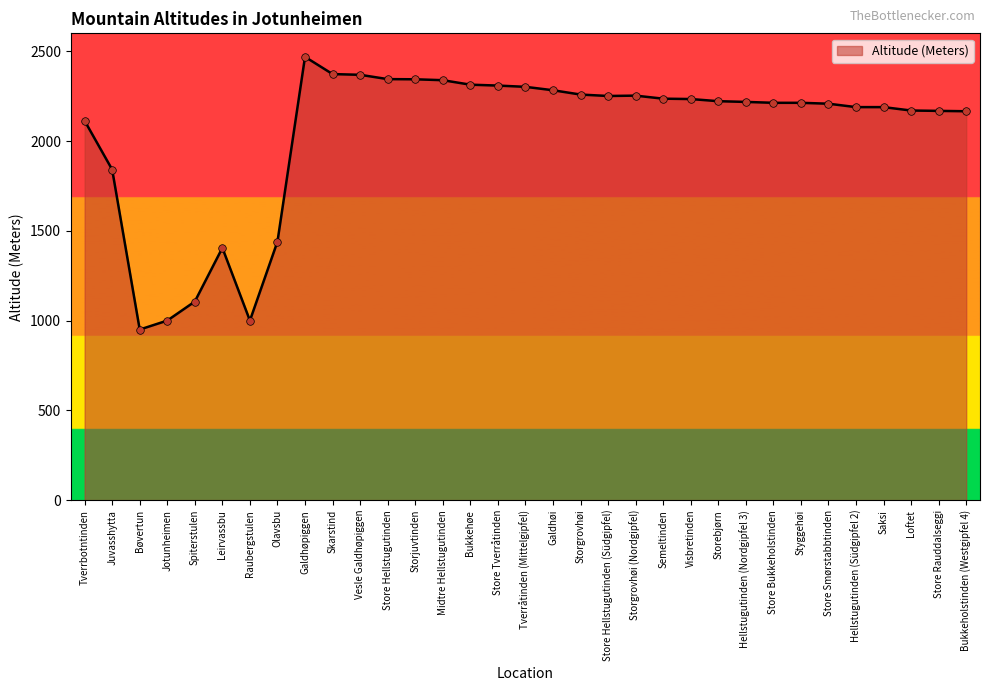

Which has a higher value, Spiterstulen or Store Hellstugutinden (Südgipfel)?

Store Hellstugutinden (Südgipfel)